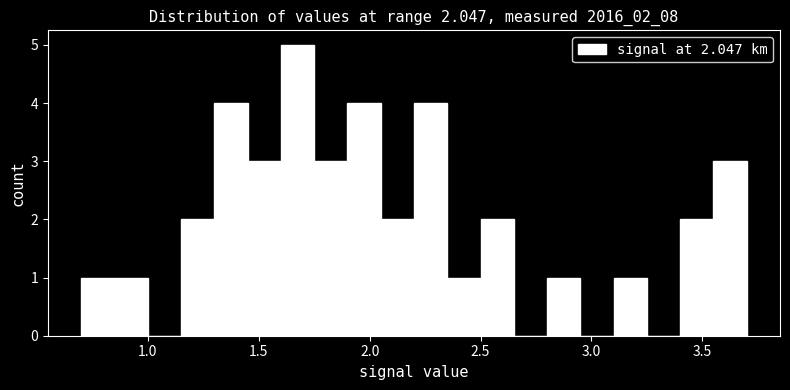

Read against the x-axis, roughly where is the centre of the tallest bar?

1.70